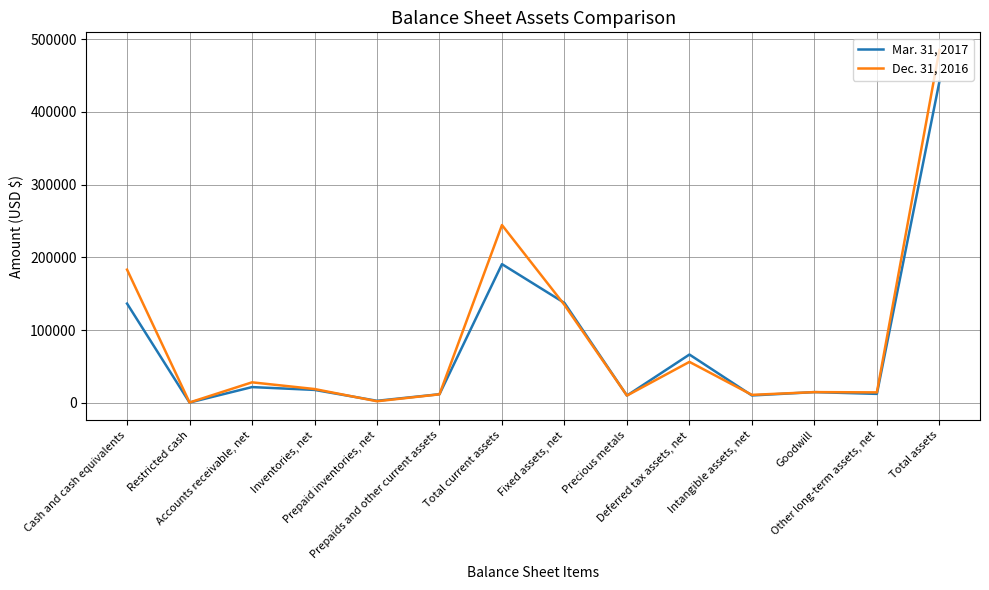

What is the difference between the Dec. 31, 2016 values at Total assets and Prepaids and other current assets?

473422